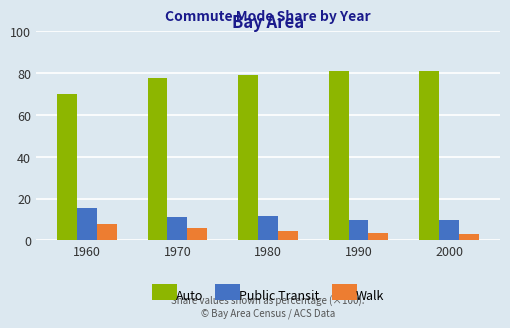

Are the bars horizontal?

No